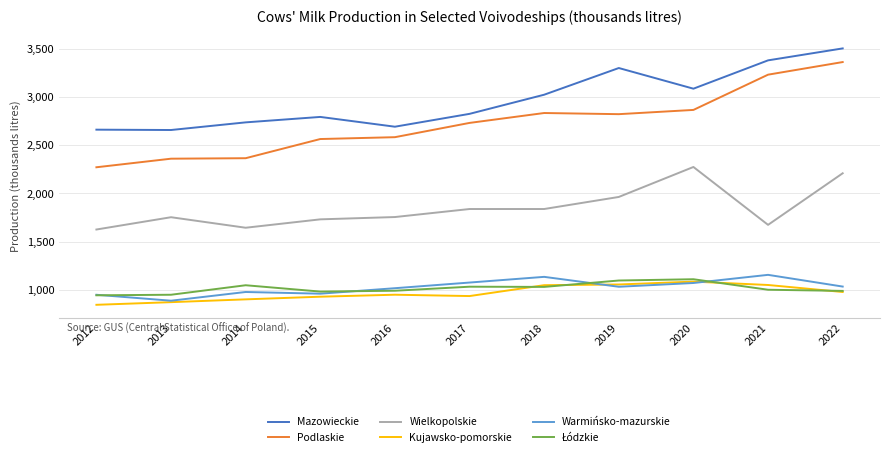

At which label does Podlaskie reach its minimum?

2012